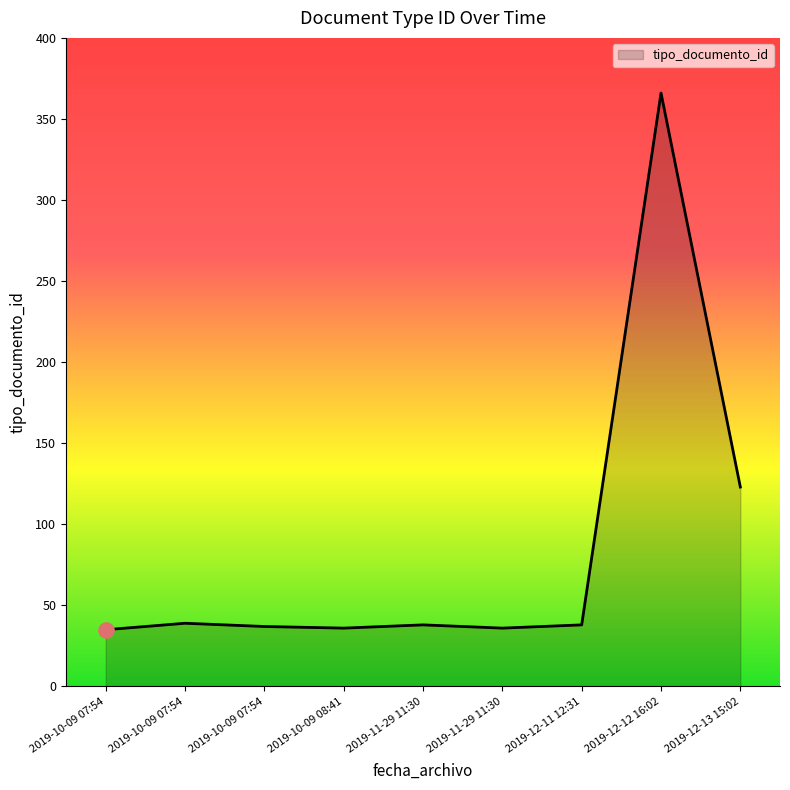

Approximately how many times larger is the value at 2019-11-29 11:30 compared to 2019-10-09 07:54?

0.9